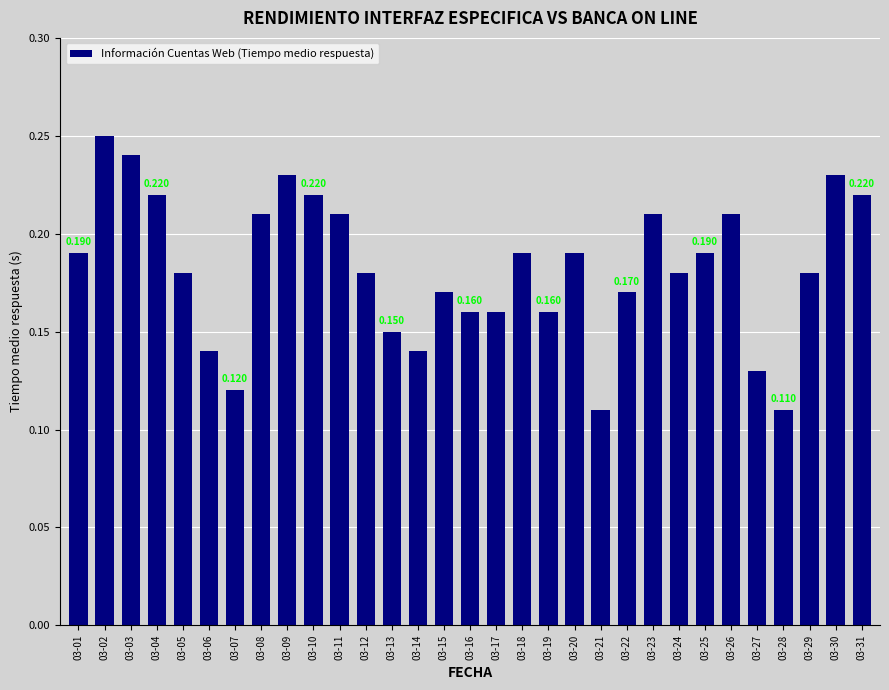

What is the value of the 11th bar from the left?

0.2